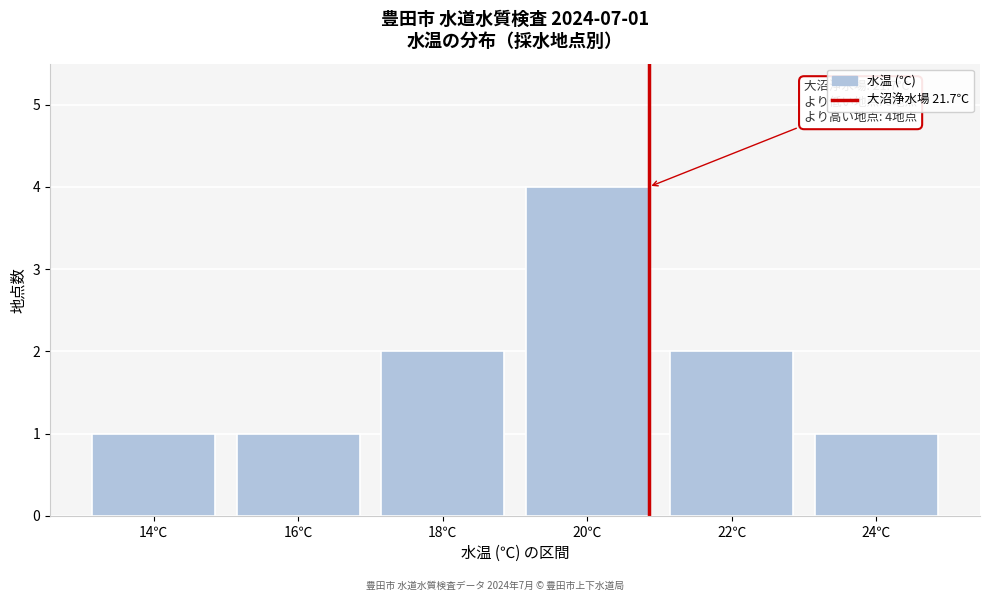

Reading left to right, extract all data points from this chart.

1	1	2	4	2	1